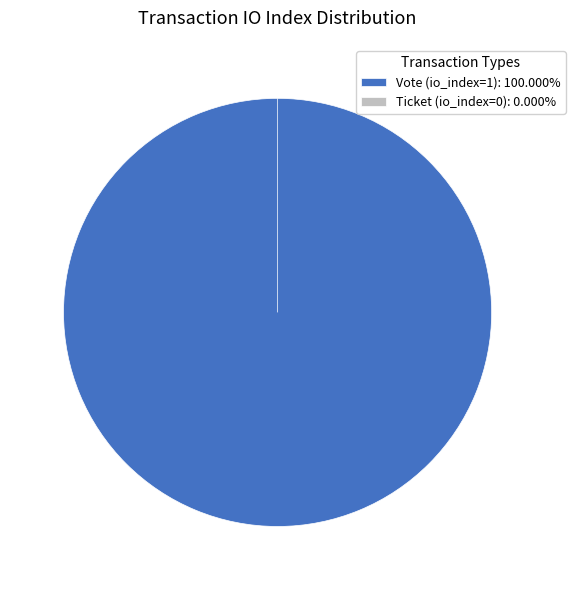

Which category has the biggest portion of the pie?

Vote (io_index=1)